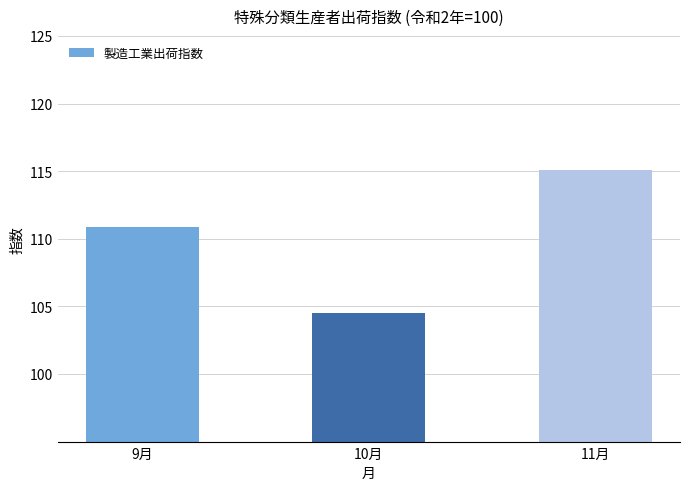

At which category does the chart reach its peak across all series?

11月